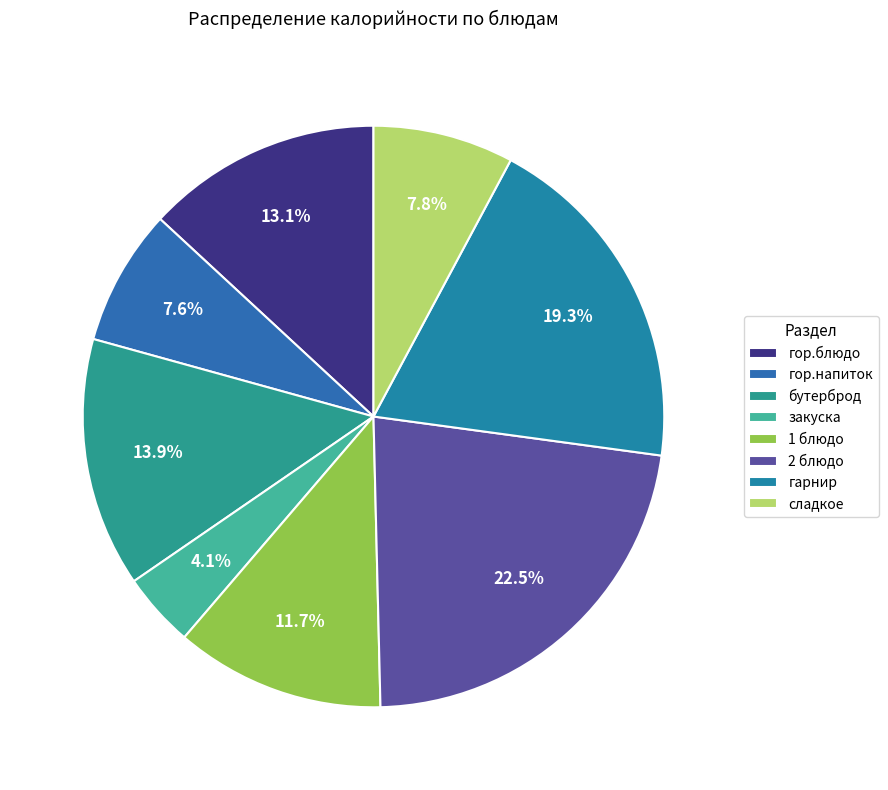

True or false: гарнир accounts for 7% of the total.

False